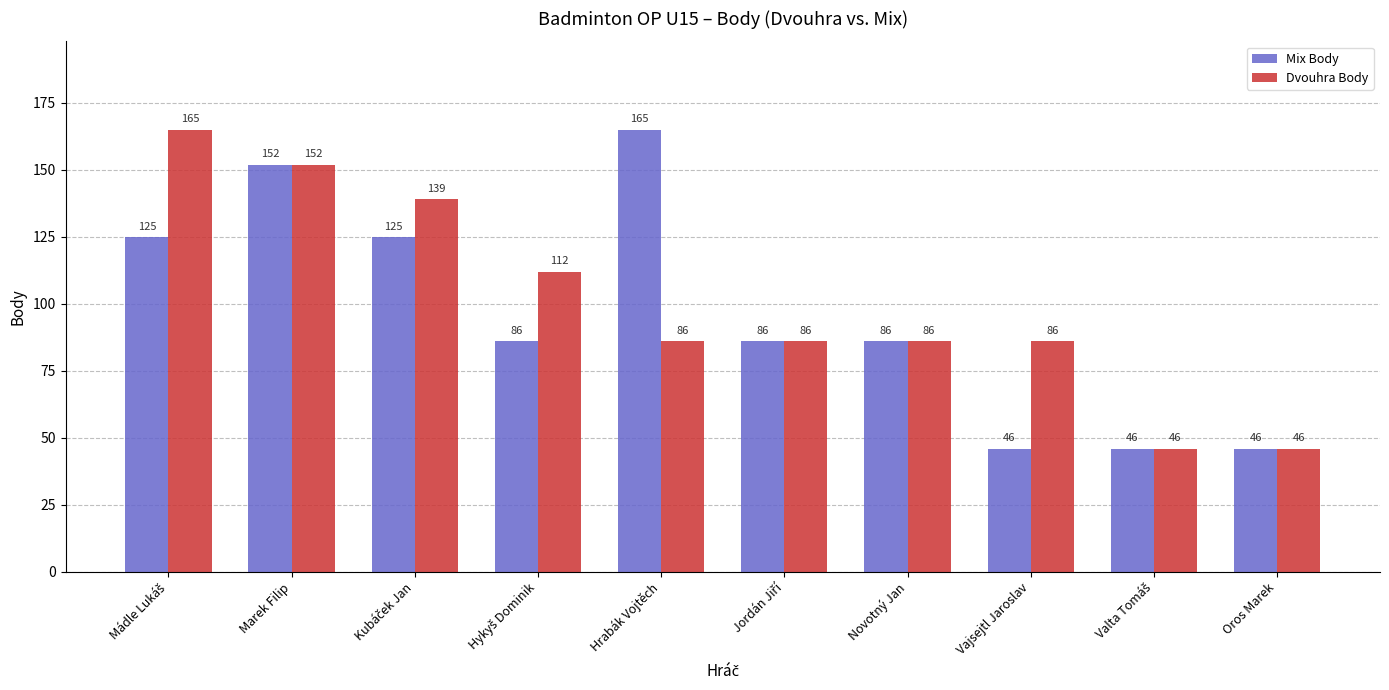

What is the difference between the maximum and second lowest values in the Dvouhra Body series?

119